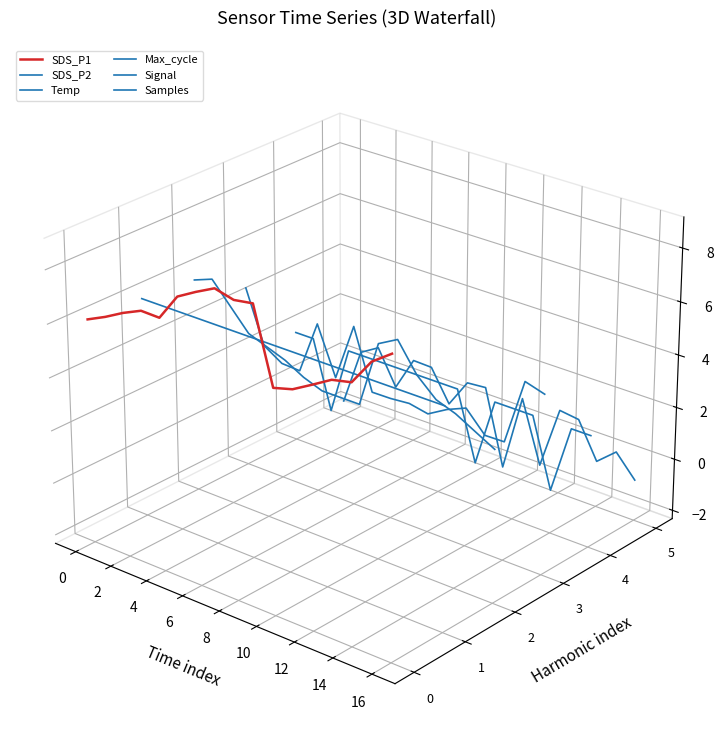

What is the total value across all series at 4?

0.1